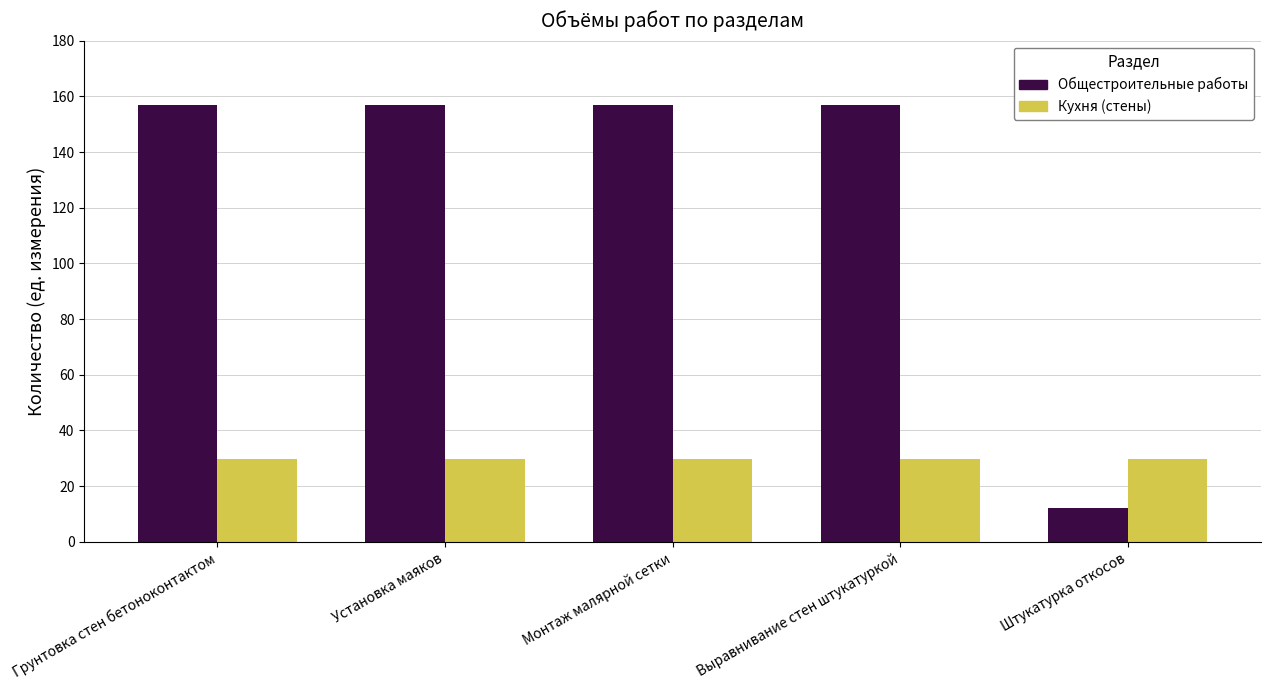

What is the maximum value for Общестроительные работы?

157.0